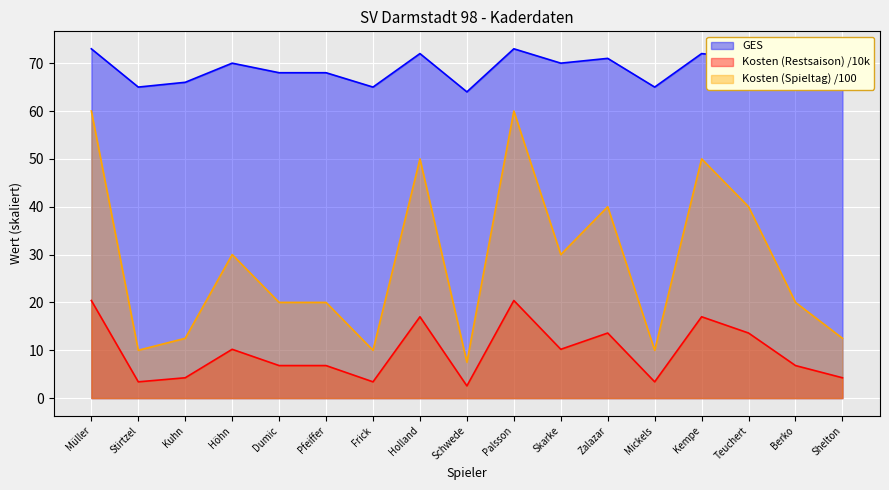

True or false: GES and Kosten (Restsaison) intersect in this chart.

False